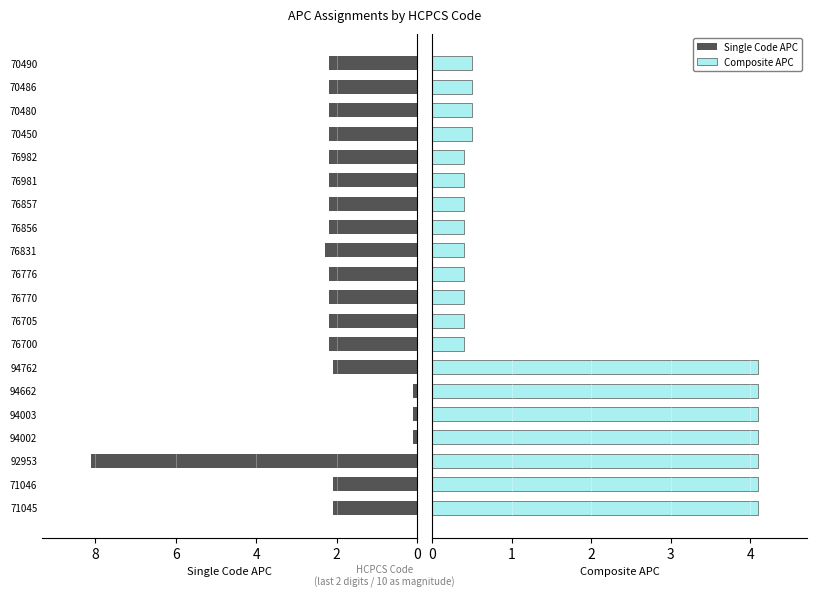

What is the difference between the highest and lowest values at 76982?

1.8